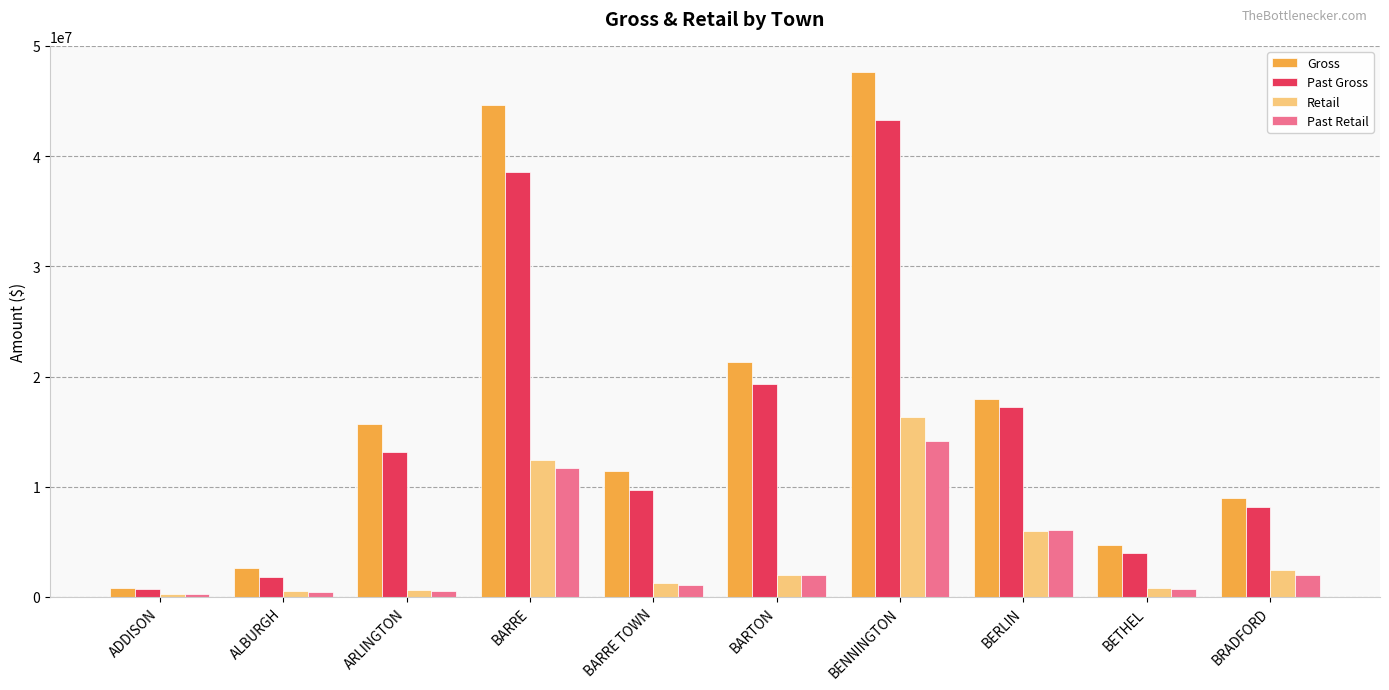

At which category is the sum across all series the highest?

BENNINGTON